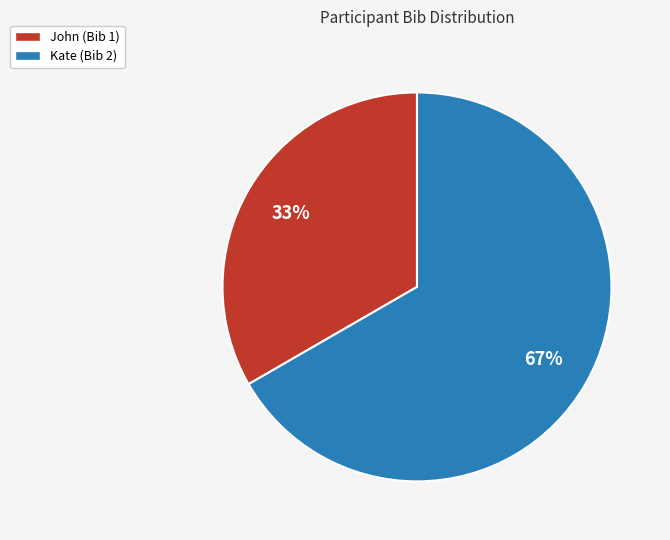

To the nearest percent, what portion does John represent?

33%